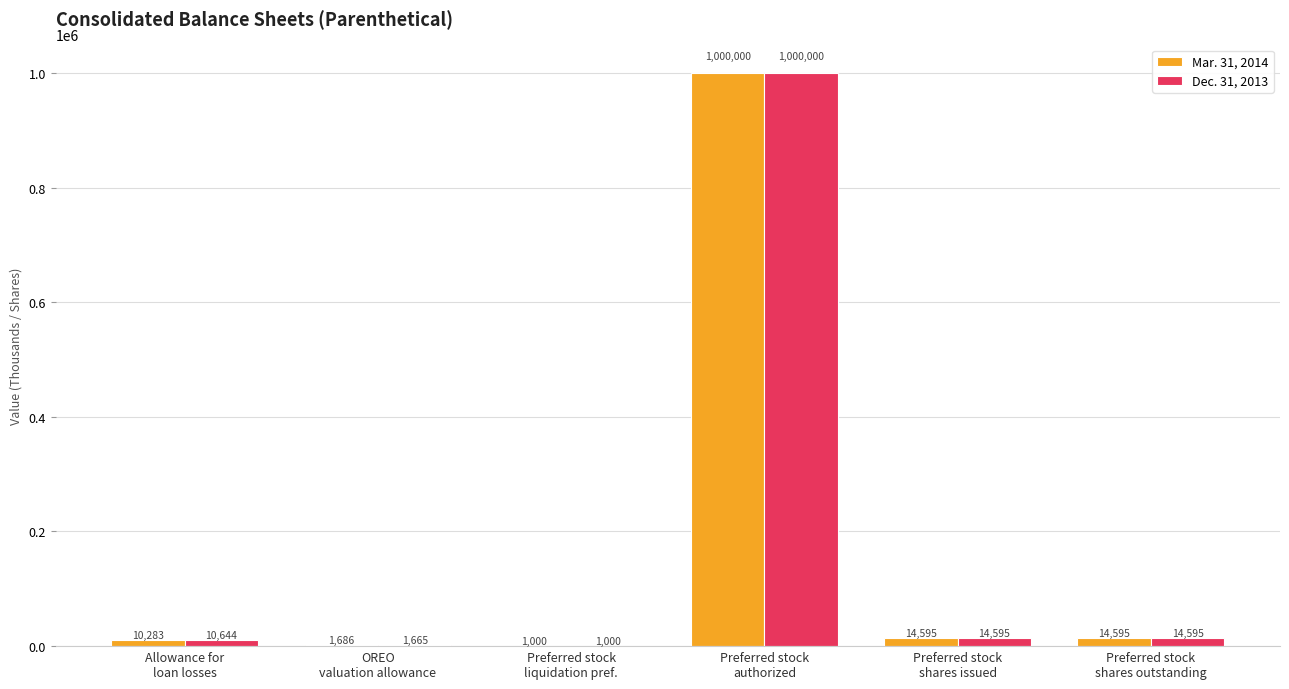

How many categories are shown in the chart?

6